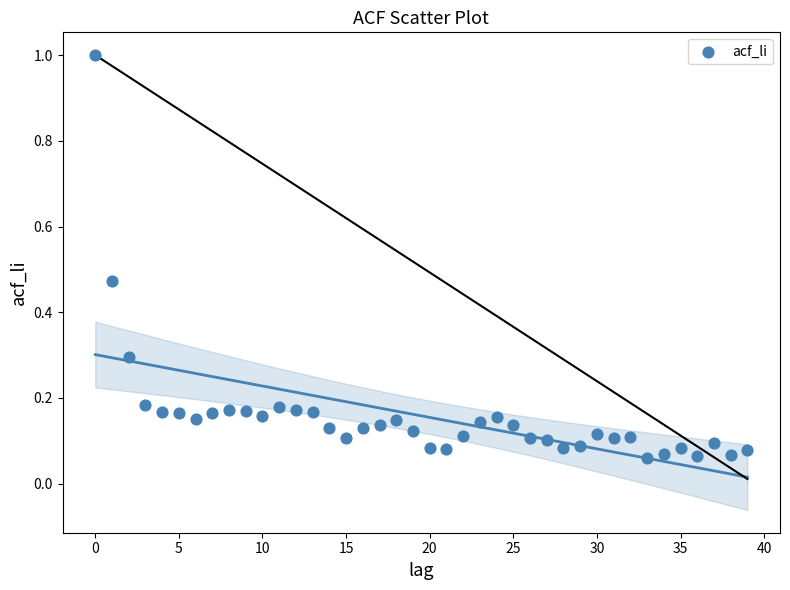

What is the range of Y values (max minus min)?

0.9